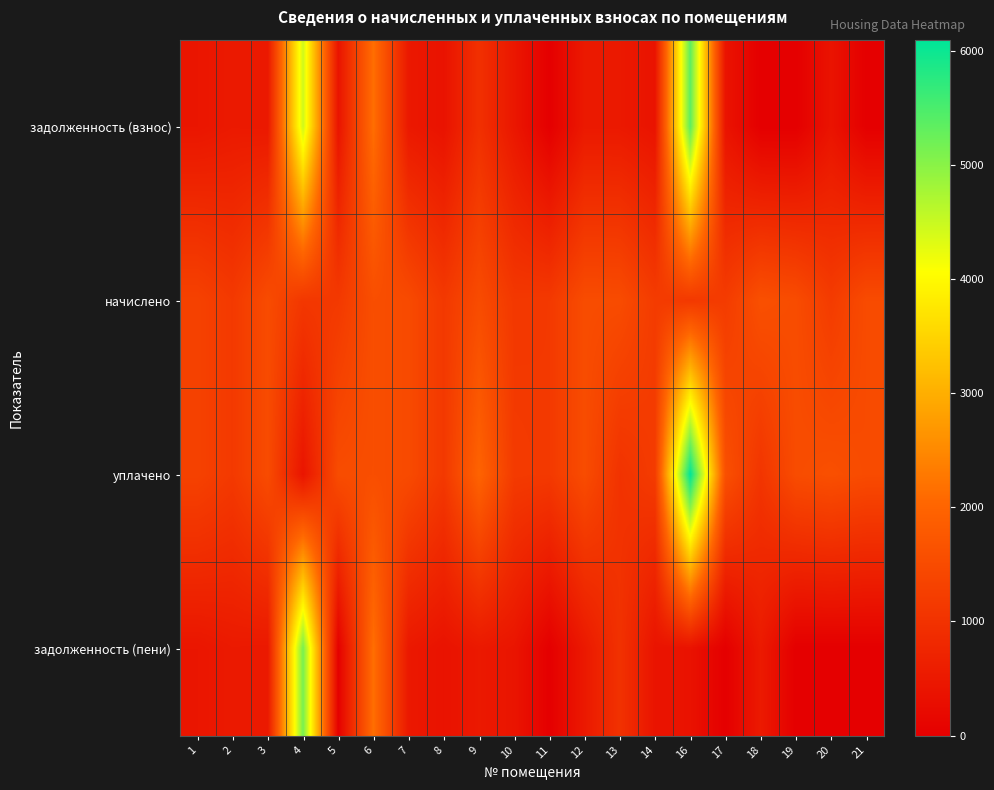

What is the maximum value shown in the chart?

6095.9